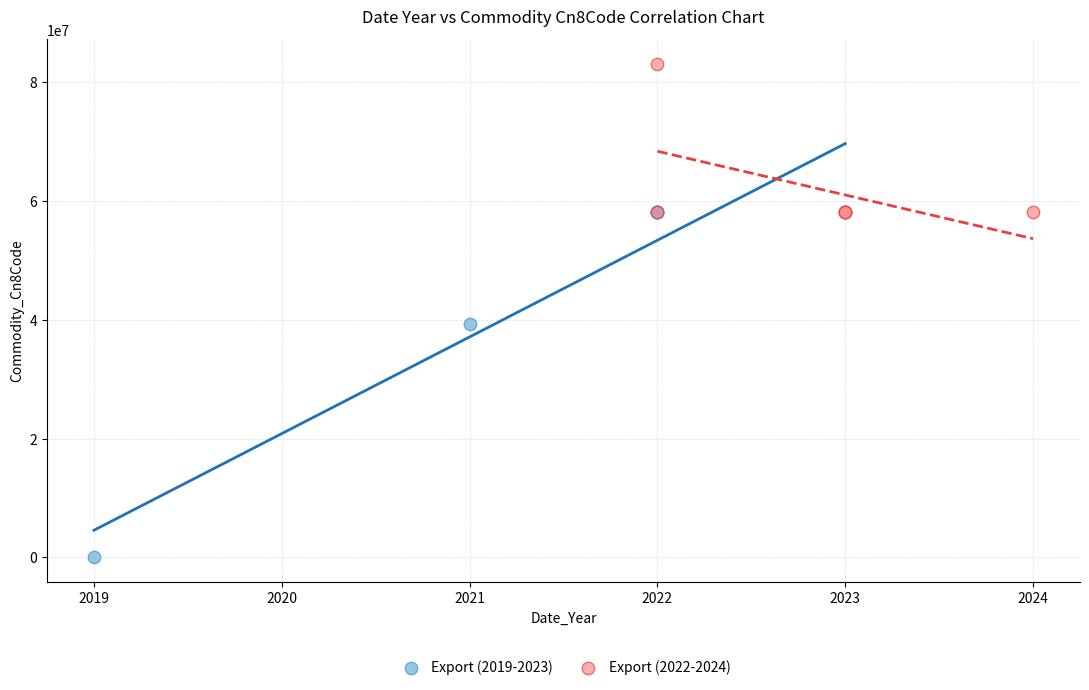

Which series reaches the minimum Y coordinate?

Export (2019-2023)